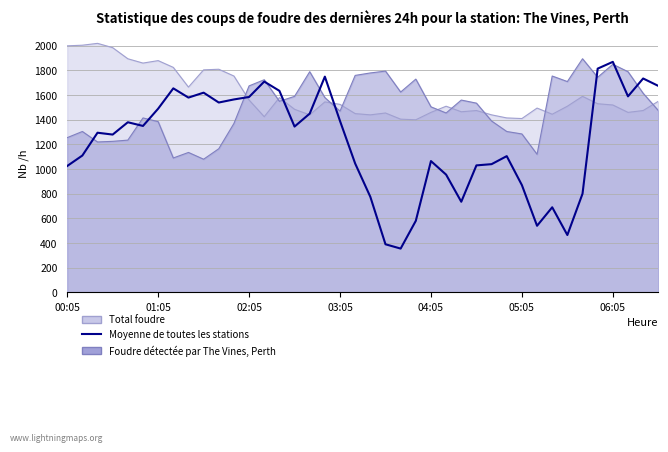

How many interior local valleys (lower than both neighbors) does the data have?

10